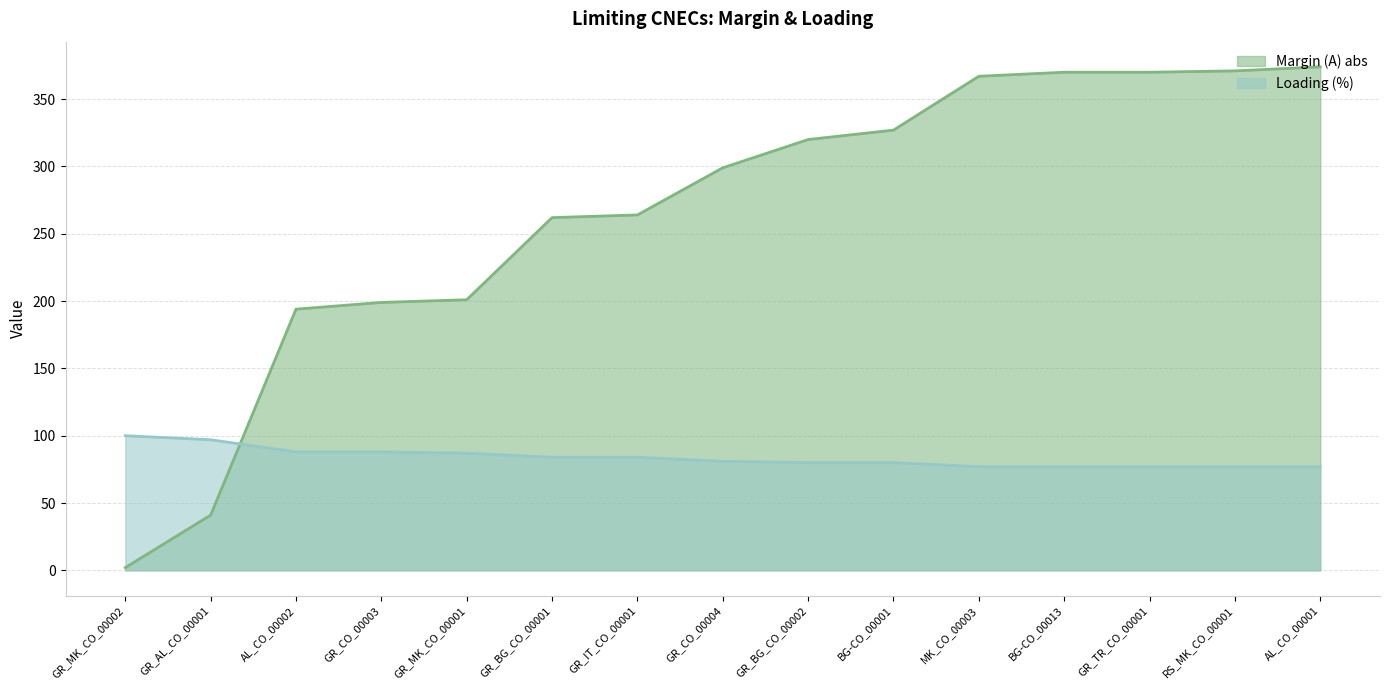

How many data points in Loading (%) are less than 81?

7